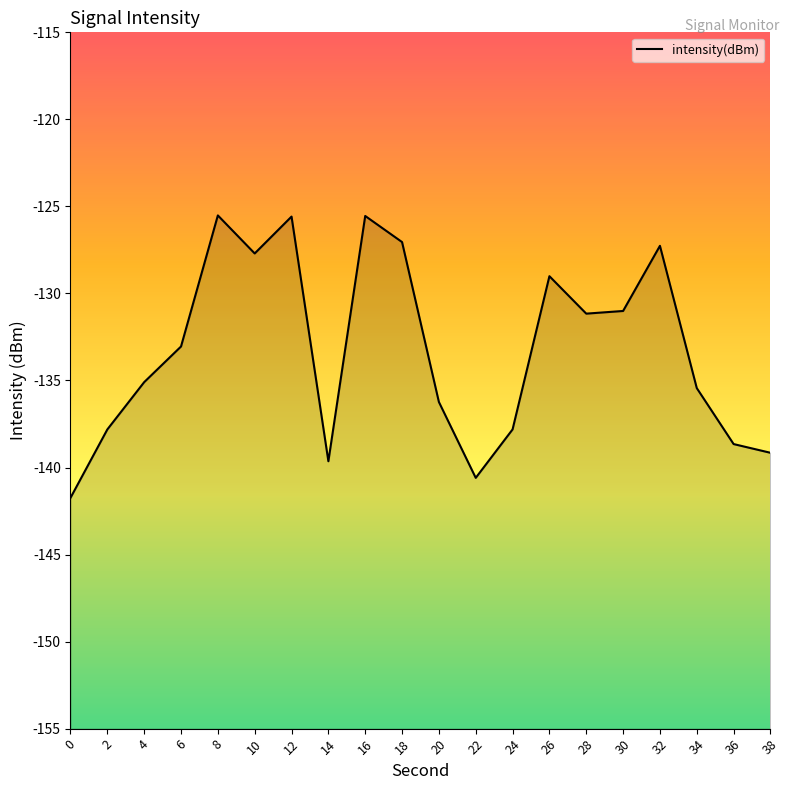

Rank the categories by value from highest to lowest.

8, 16, 12, 18, 32, 10, 26, 30, 28, 6, 4, 34, 20, 24, 2, 36, 38, 14, 22, 0